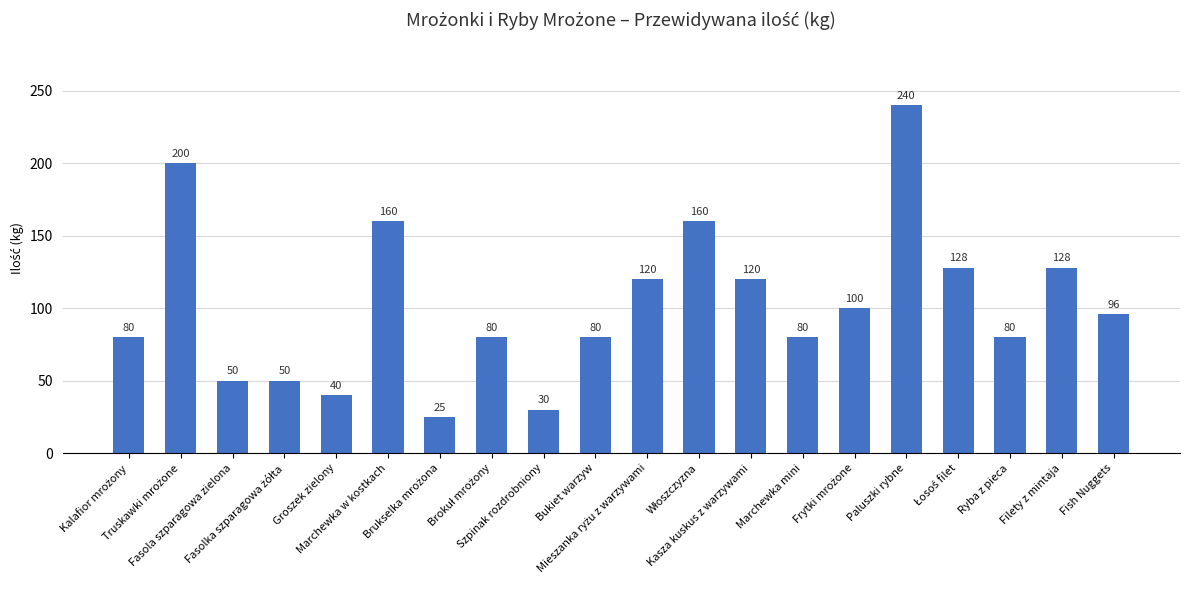

How many bars are there in total?

20